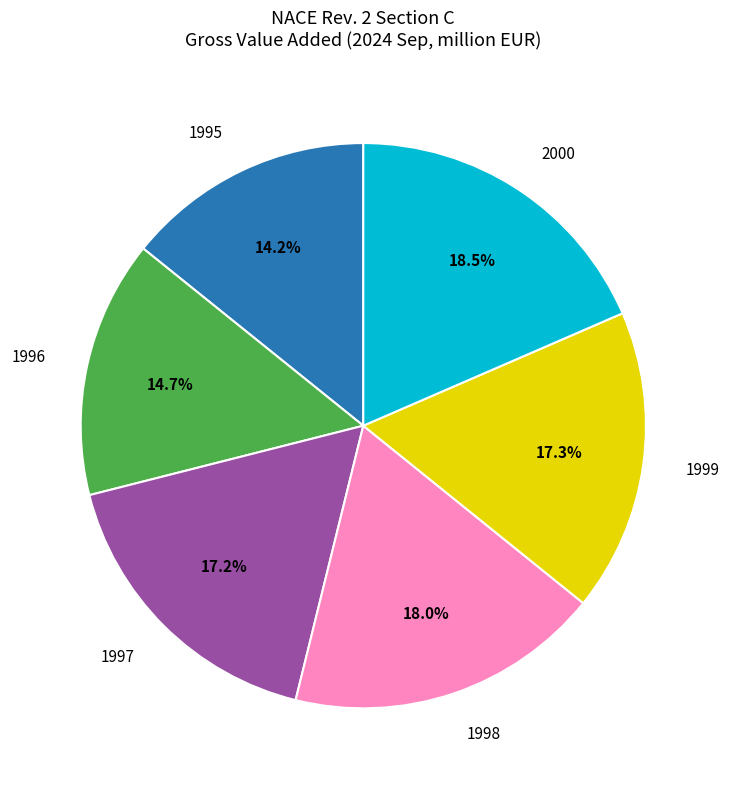

Which slice is the smallest?

1995